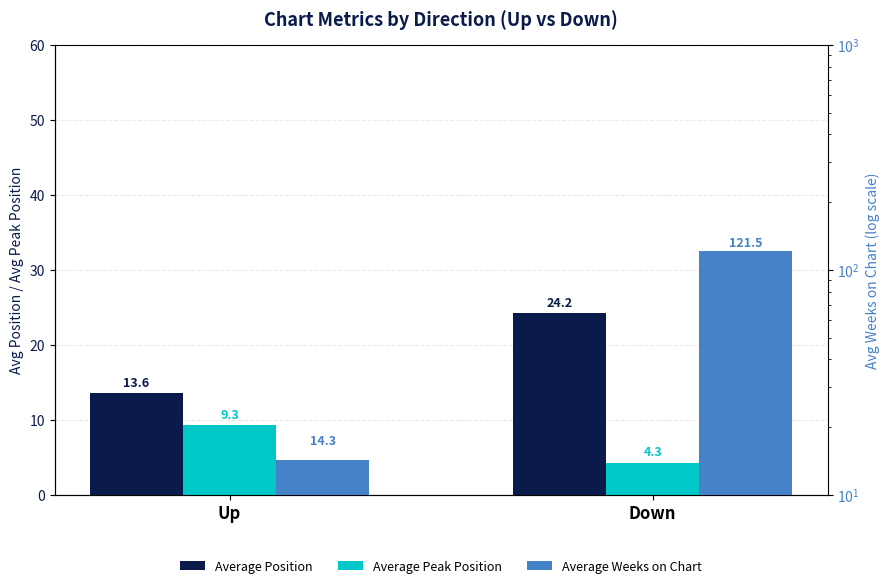

What position from the left is Down?

2